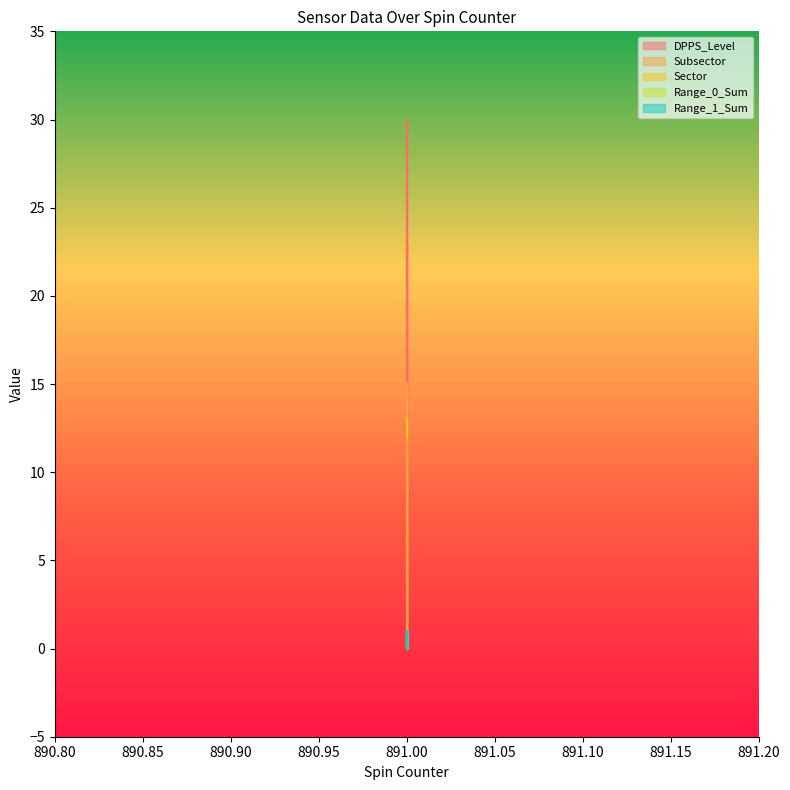

At 891, list the series in order from largest to smallest.

DPPS_Level, Sector, Subsector, Range_0_Sum, Range_1_Sum